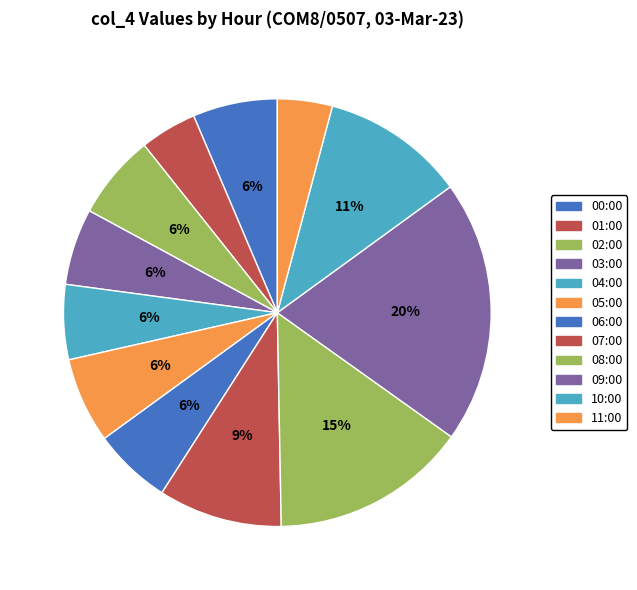

Is 00:00 the majority of the pie?

No